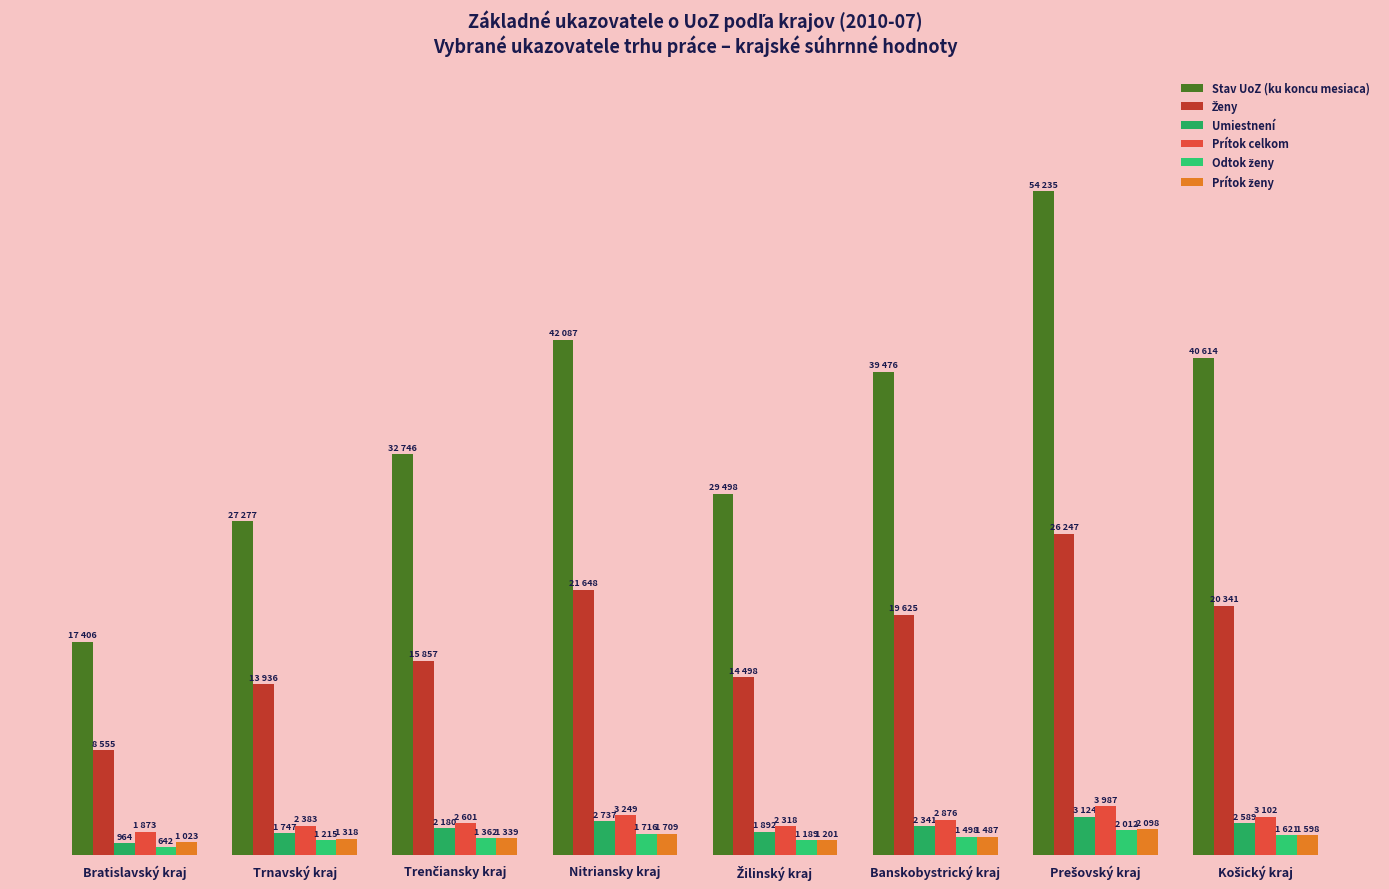

Does the chart contain stacked bars?

No